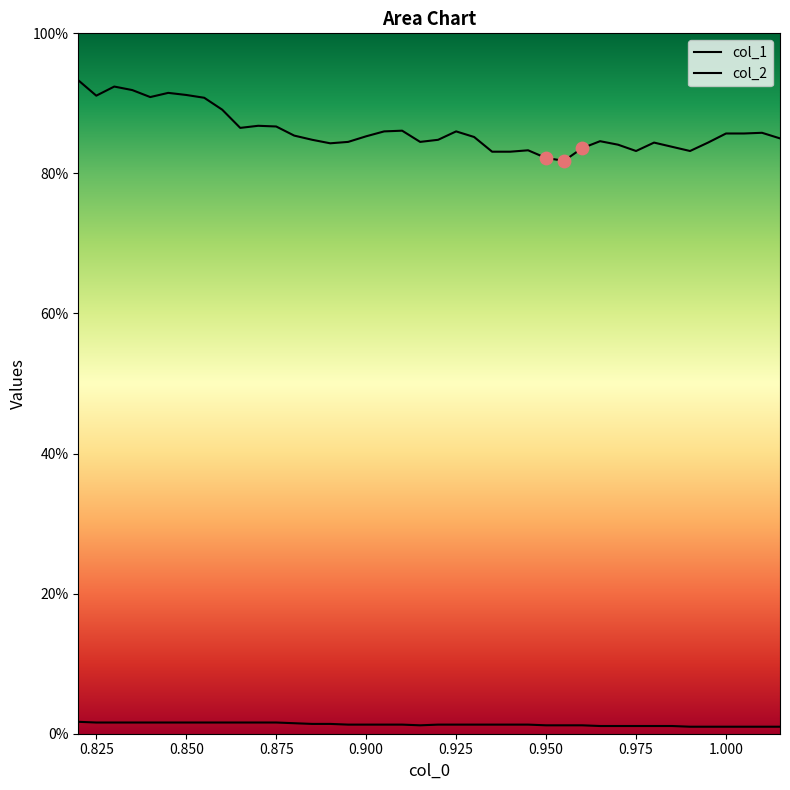

Is the value of col_1 at 0.86 greater than the value of col_2 at 0.875?

Yes